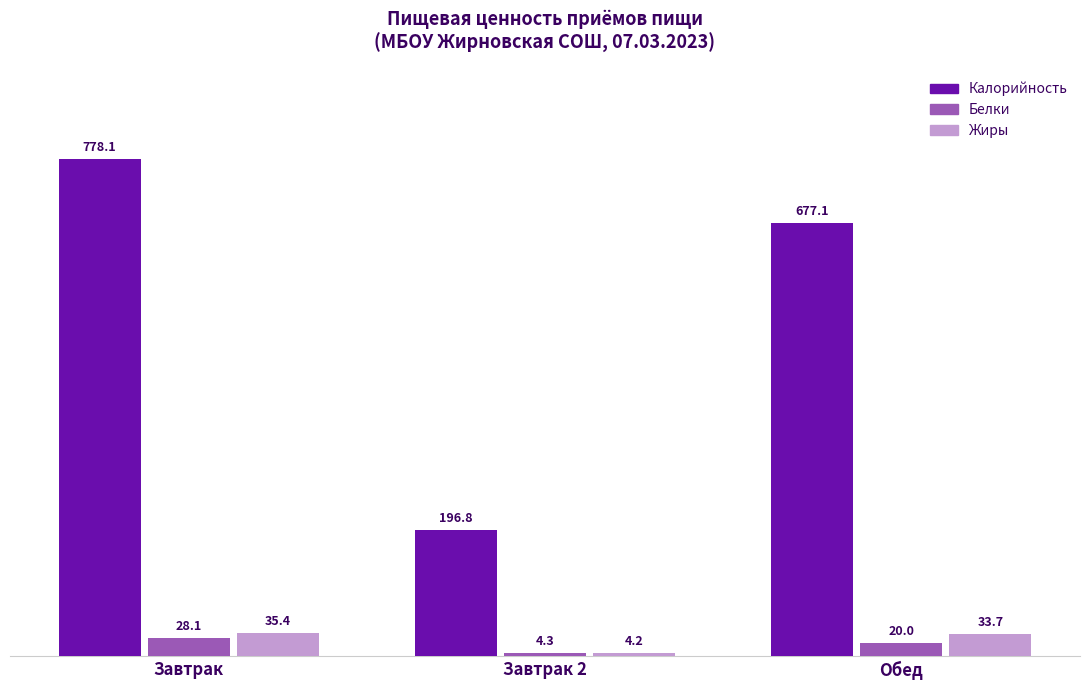

What is the label of the 3rd bar from the right?

Завтрак